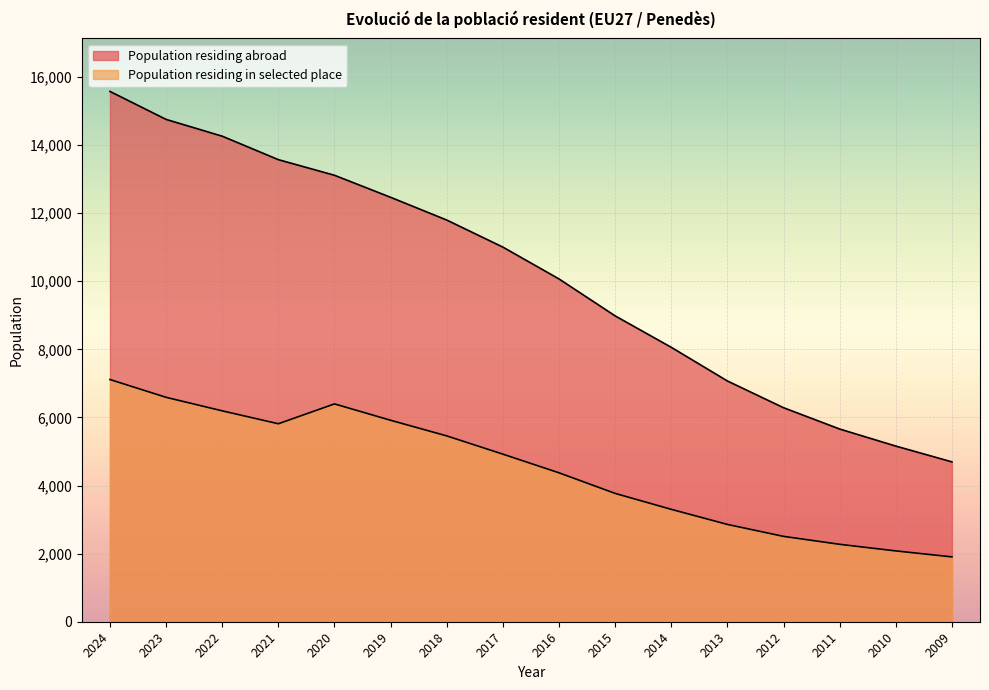

What is the sum of the Population residing in selected place values at 2012 and 2015?

6276